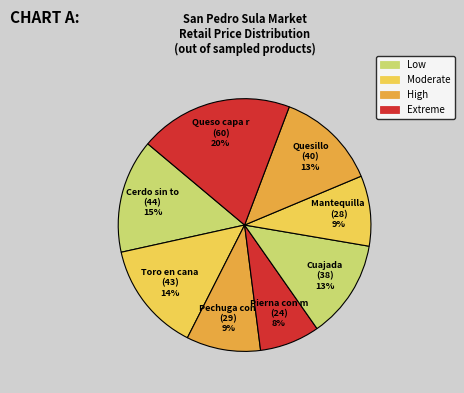

How many slices are in this pie chart?

8